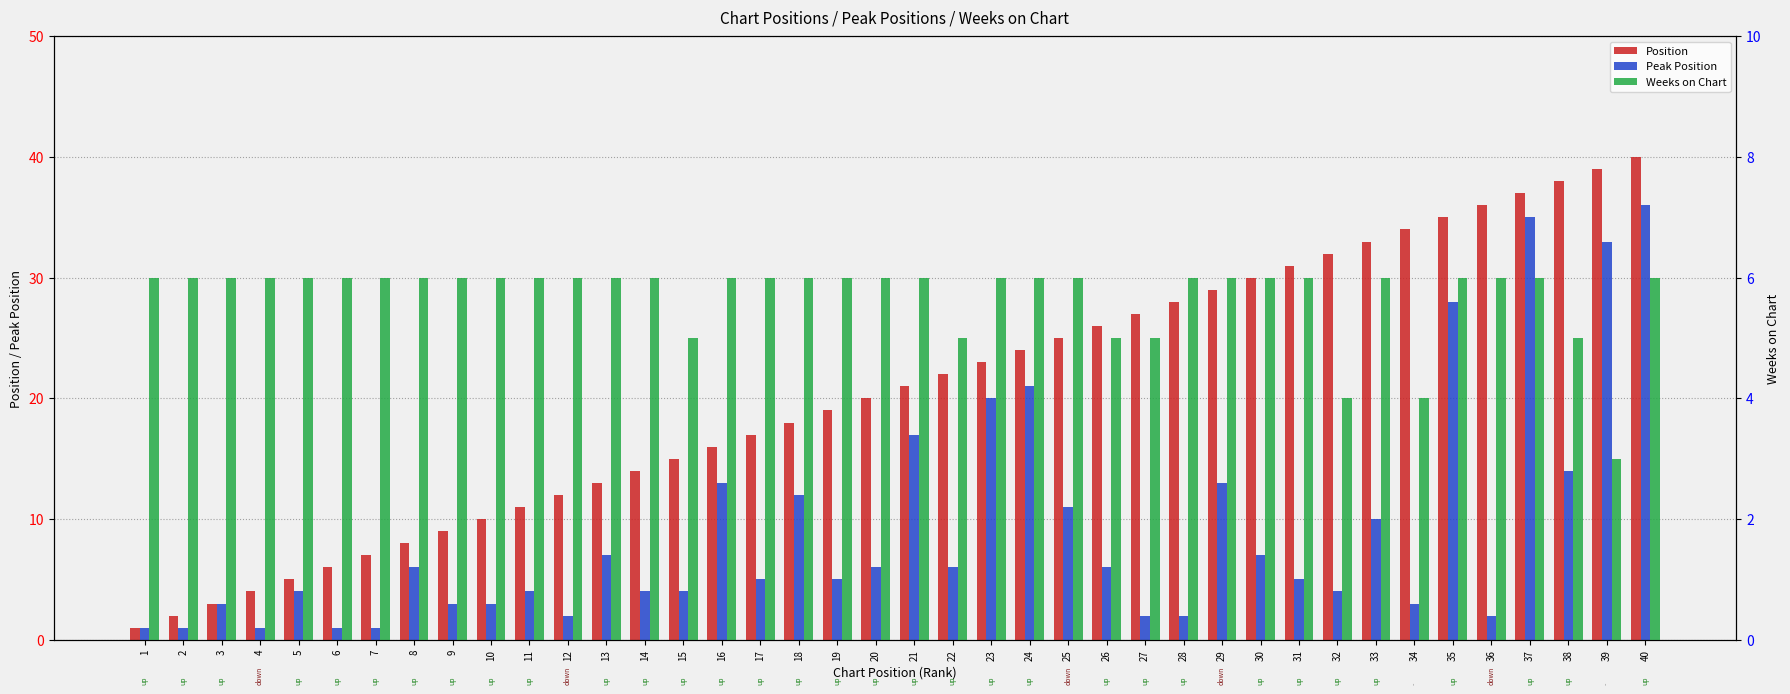

What is the difference between the second highest and minimum values in the Position series?

38